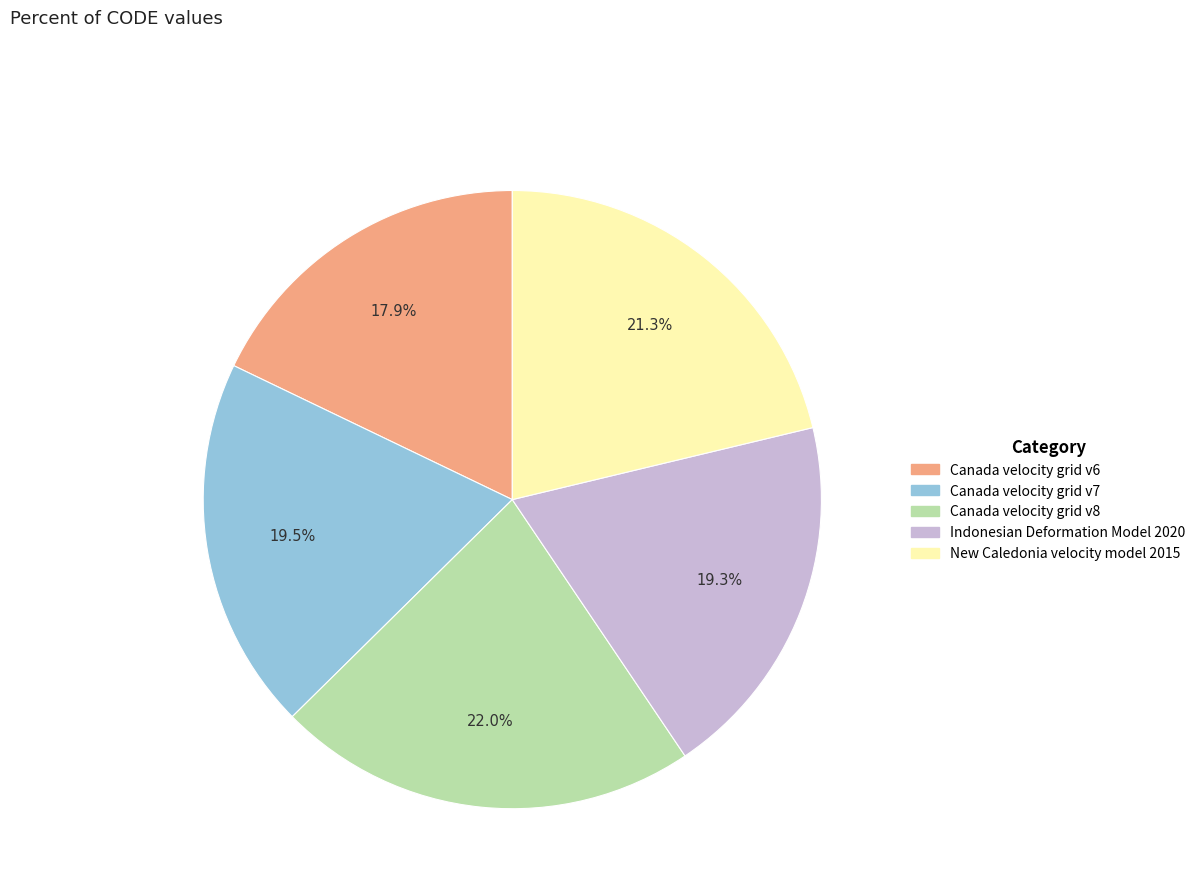

Does any single category account for the majority?

No